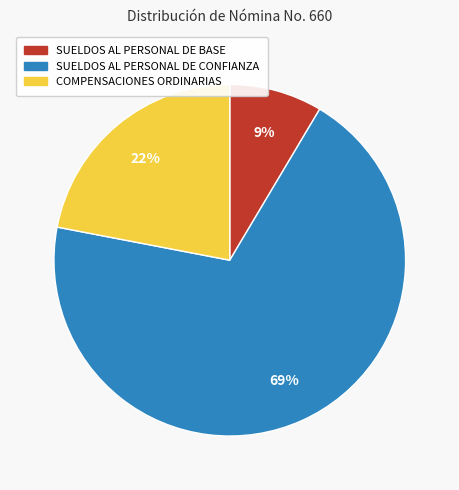

What is the majority slice?

SUELDOS AL PERSONAL DE CONFIANZA